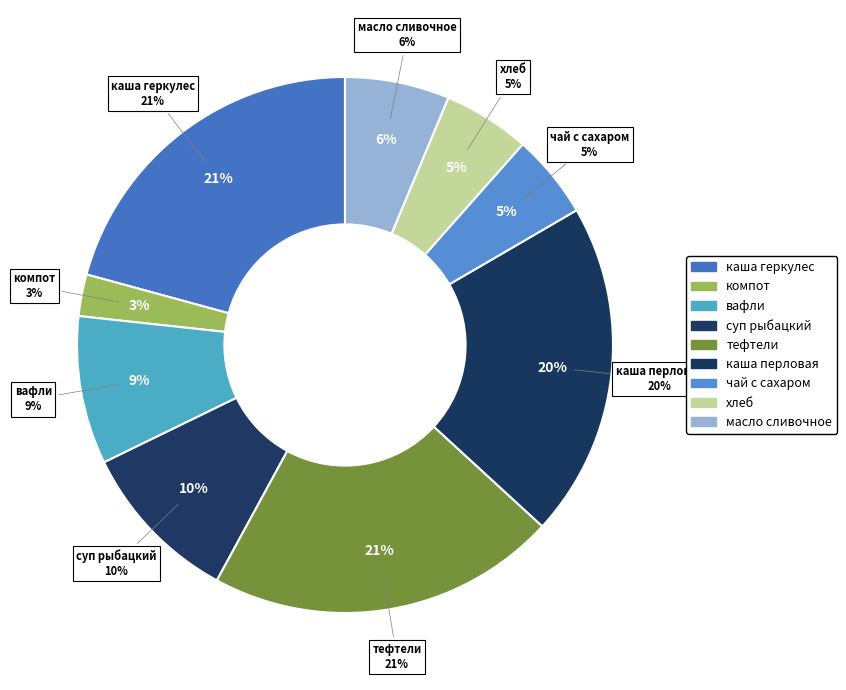

Does суп рыбацкий represent more than half of the total?

No